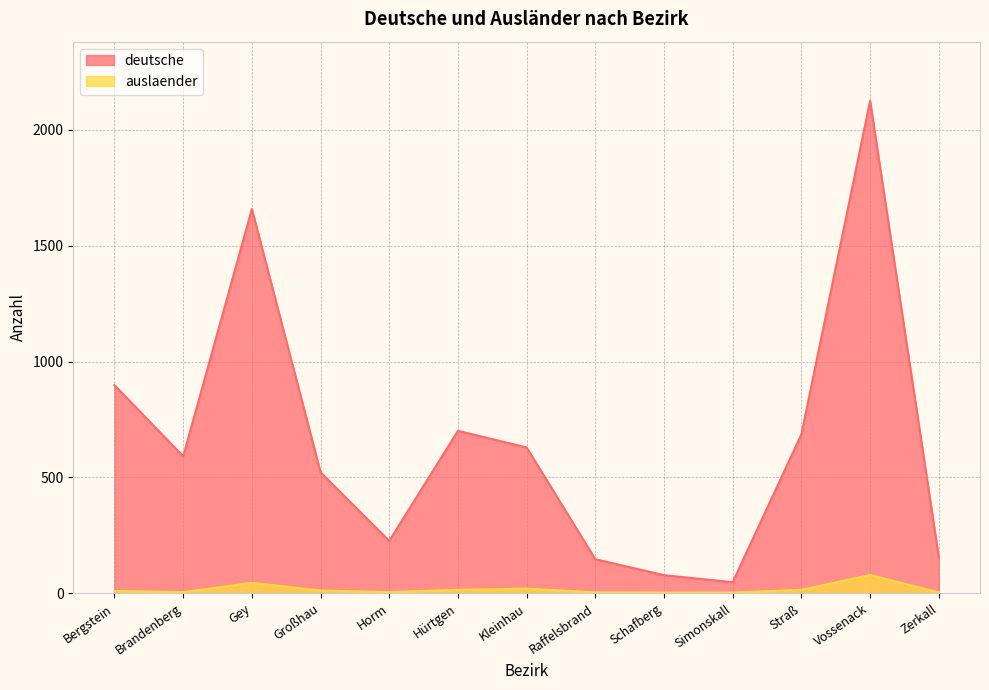

What value does the deutsche series have at Zerkall?

156